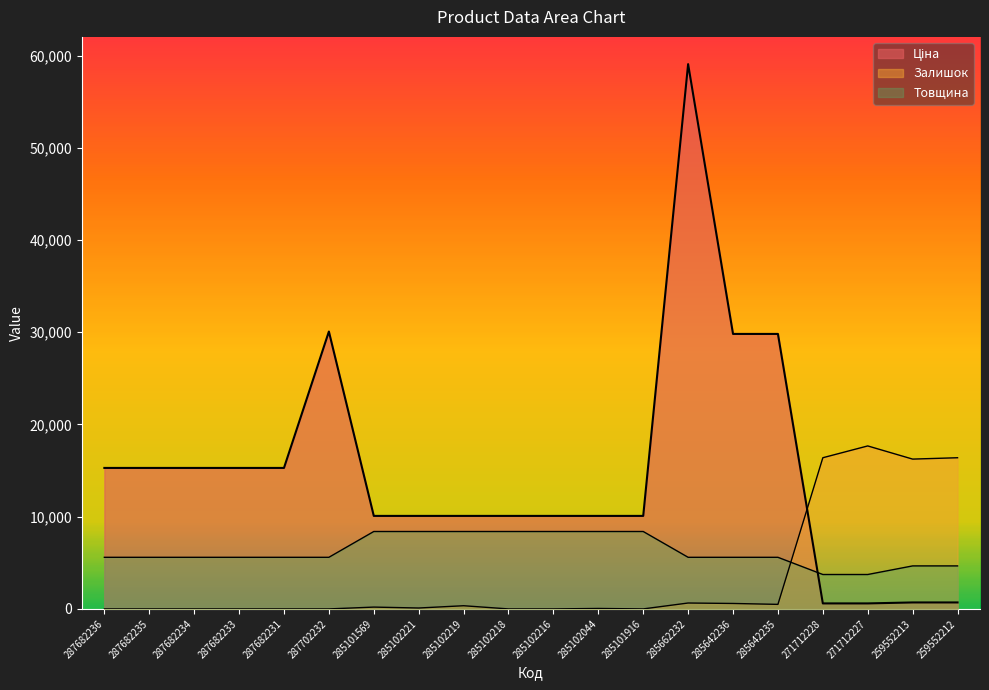

What is the total value across all series at 271712228?

20721.1